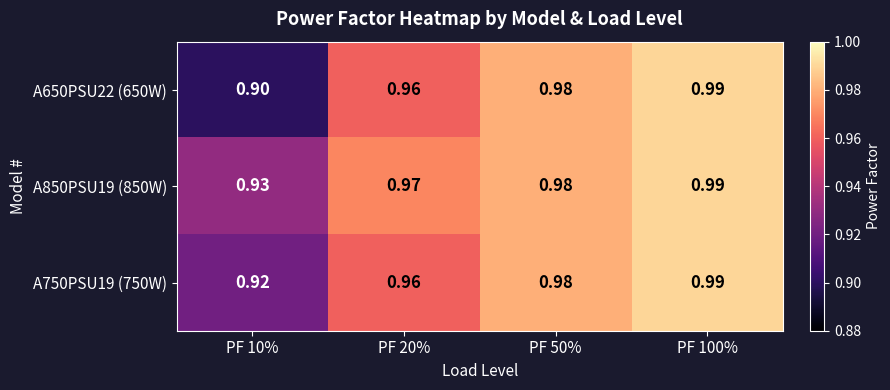

Is the value of A850PSU19 (850W) at PF 10% greater than the value of A750PSU19 (750W) at PF 50%?

No